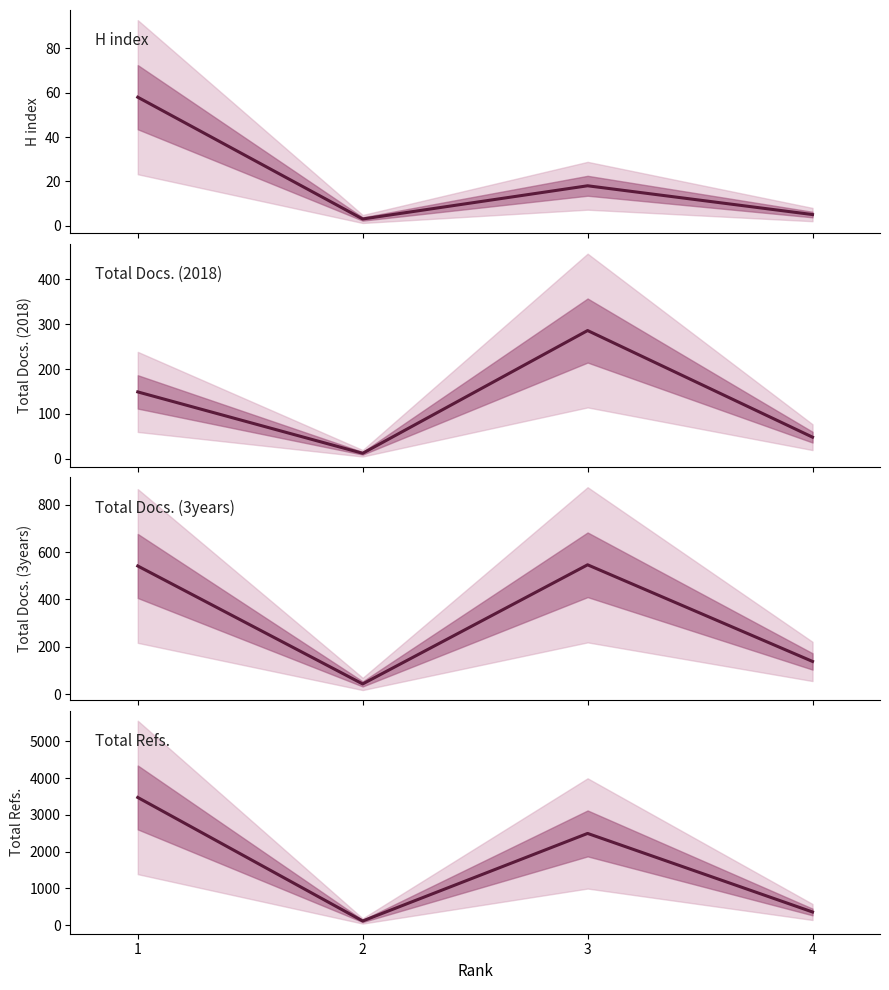

Where is the first local maximum for Total Docs. (3years)?

3